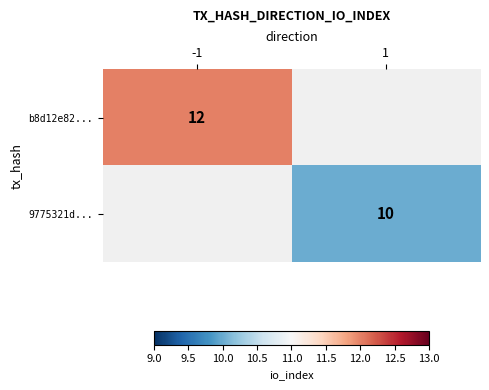

True or false: b8d12e82... has a value of 12 at -1.

True